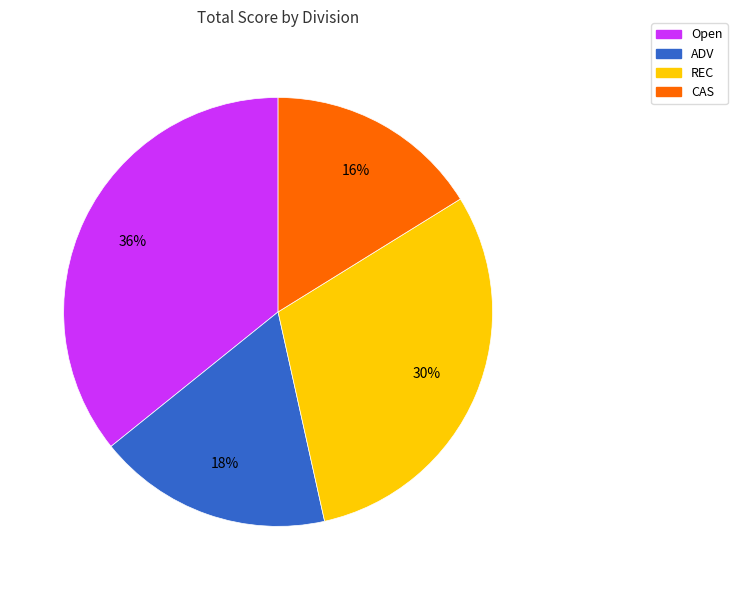

To the nearest percent, what portion does ADV represent?

18%